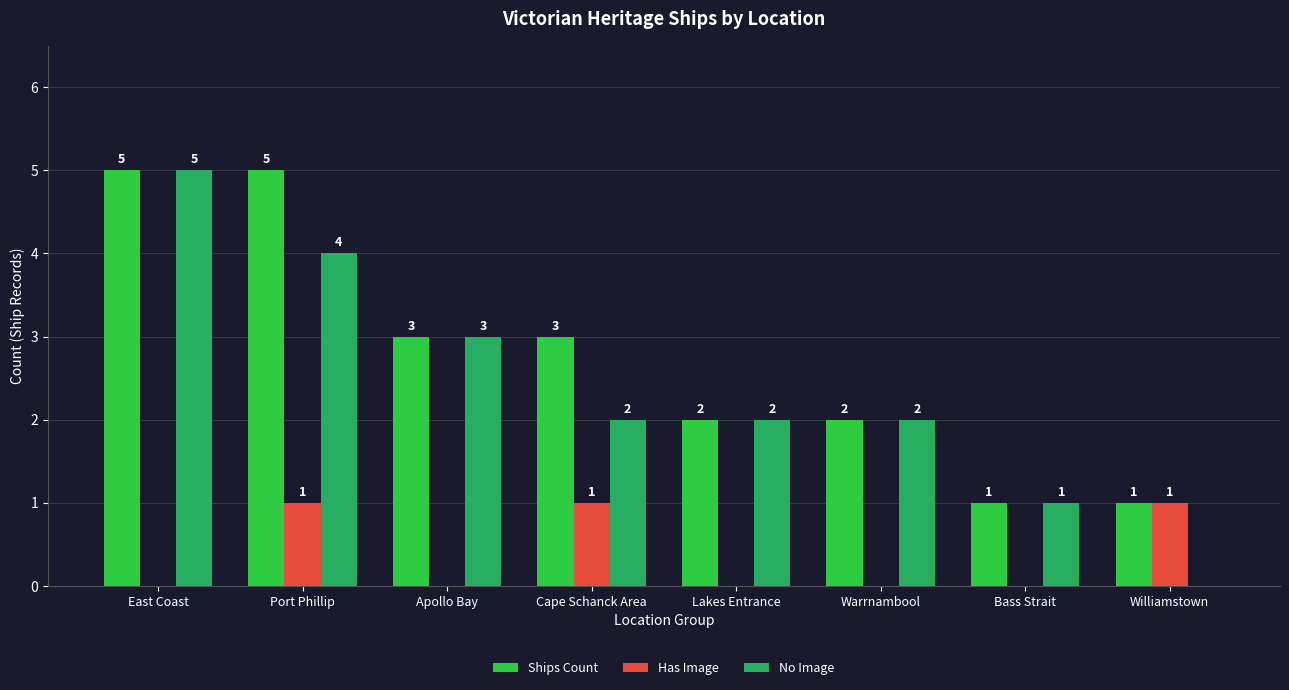

Does the chart contain stacked bars?

No